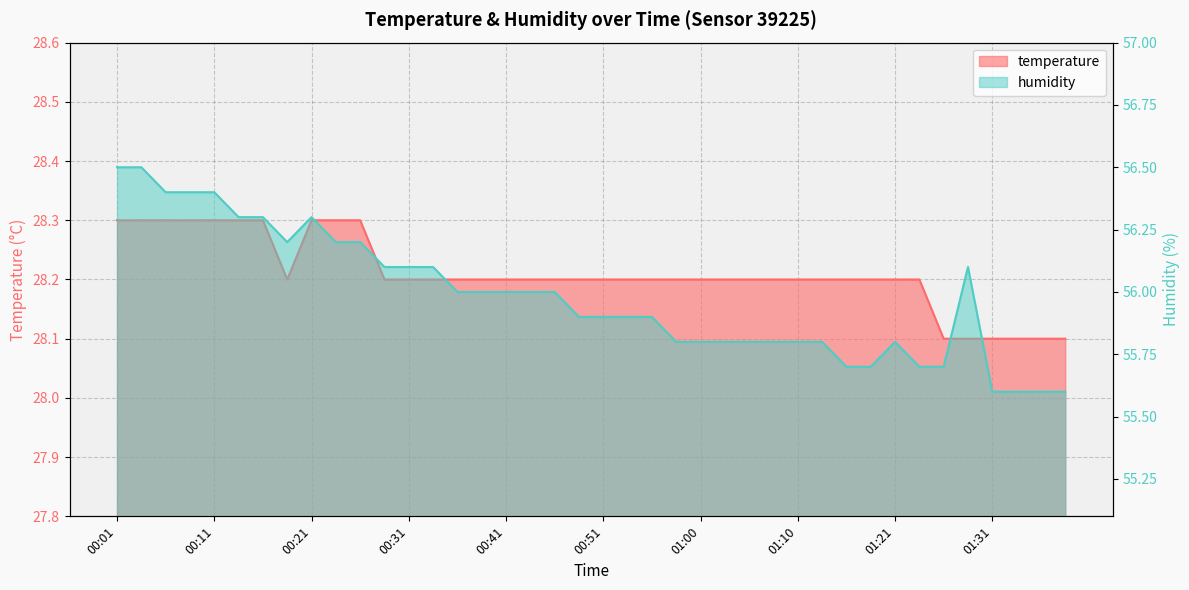

Reading left to right, what are all the values shown in this chart?

temperature: 00:01=28.3	00:04=28.3	00:06=28.3	00:09=28.3	00:11=28.3	00:14=28.3	00:16=28.3	00:19=28.2	00:21=28.3	00:23=28.3	00:26=28.3	00:28=28.2	00:31=28.2	00:33=28.2	00:36=28.2	00:38=28.2	00:41=28.2	00:43=28.2	00:46=28.2	00:48=28.2	00:51=28.2	00:53=28.2	00:55=28.2	00:58=28.2	01:00=28.2	01:03=28.2	01:05=28.2	01:08=28.2	01:10=28.2	01:13=28.2	01:16=28.2	01:18=28.2	01:21=28.2	01:23=28.2	01:26=28.1	01:28=28.1	01:31=28.1	01:33=28.1	01:36=28.1	01:39=28.1
humidity: 00:01=56.5	00:04=56.5	00:06=56.4	00:09=56.4	00:11=56.4	00:14=56.3	00:16=56.3	00:19=56.2	00:21=56.3	00:23=56.2	00:26=56.2	00:28=56.1	00:31=56.1	00:33=56.1	00:36=56.0	00:38=56.0	00:41=56.0	00:43=56.0	00:46=56.0	00:48=55.9	00:51=55.9	00:53=55.9	00:55=55.9	00:58=55.8	01:00=55.8	01:03=55.8	01:05=55.8	01:08=55.8	01:10=55.8	01:13=55.8	01:16=55.7	01:18=55.7	01:21=55.8	01:23=55.7	01:26=55.7	01:28=56.1	01:31=55.6	01:33=55.6	01:36=55.6	01:39=55.6